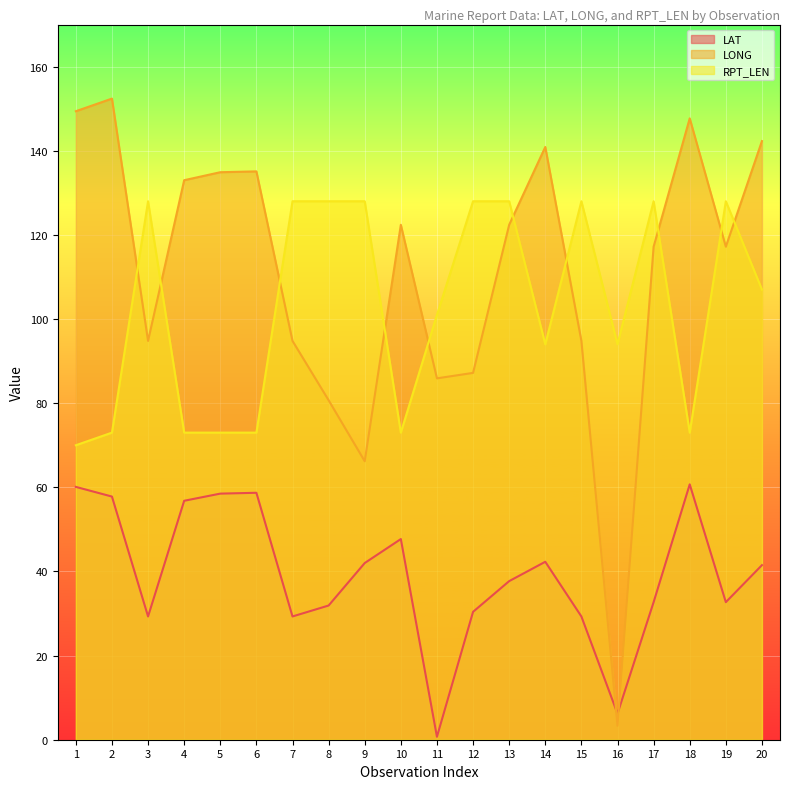

Is the value of RPT_LEN at 10 greater than the value of LAT at 12?

Yes